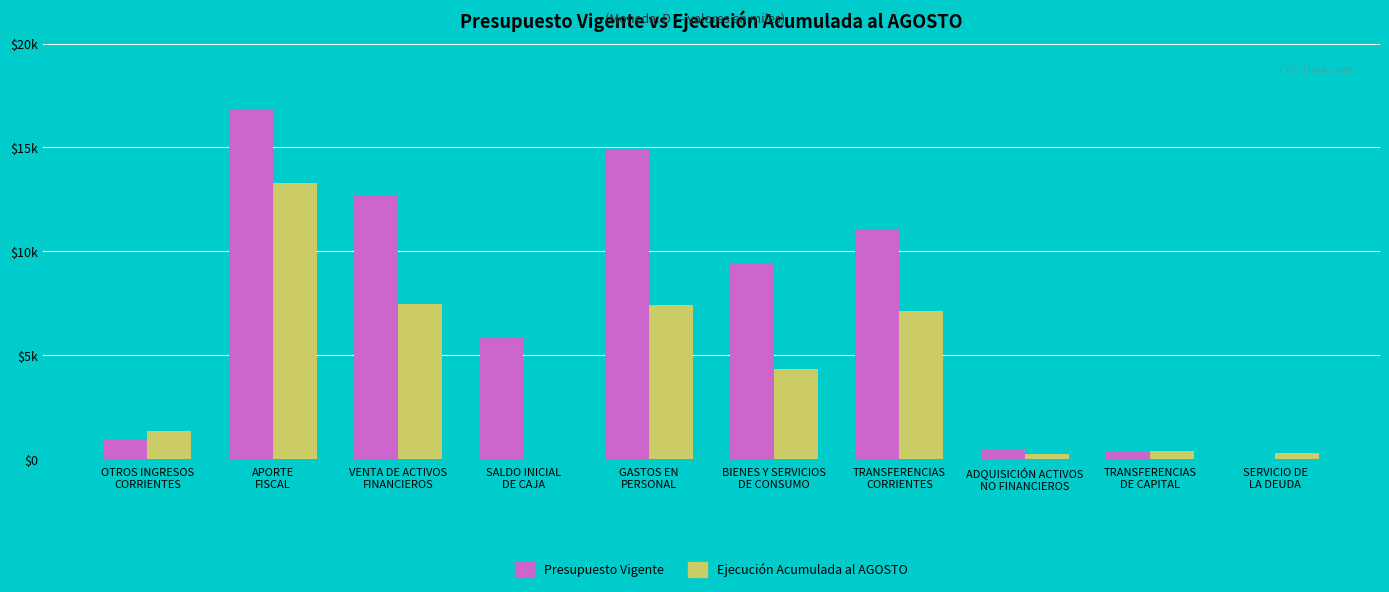

Does the chart contain stacked bars?

No